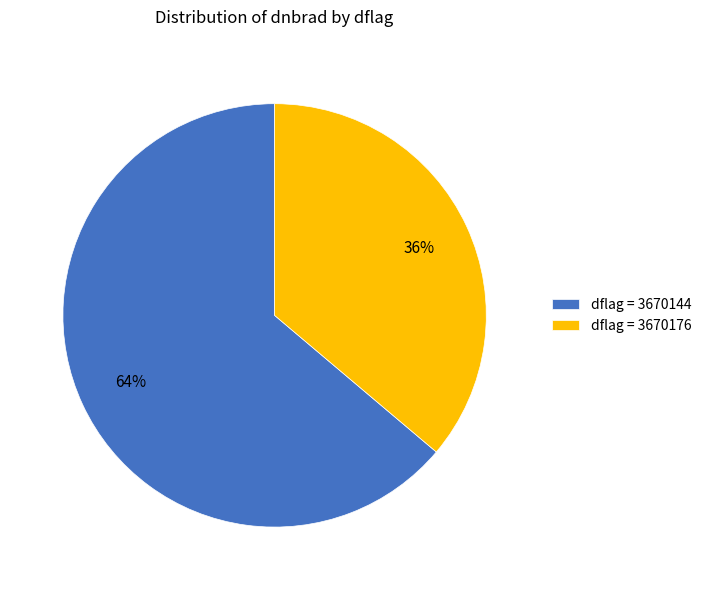

Does any single category account for the majority?

Yes